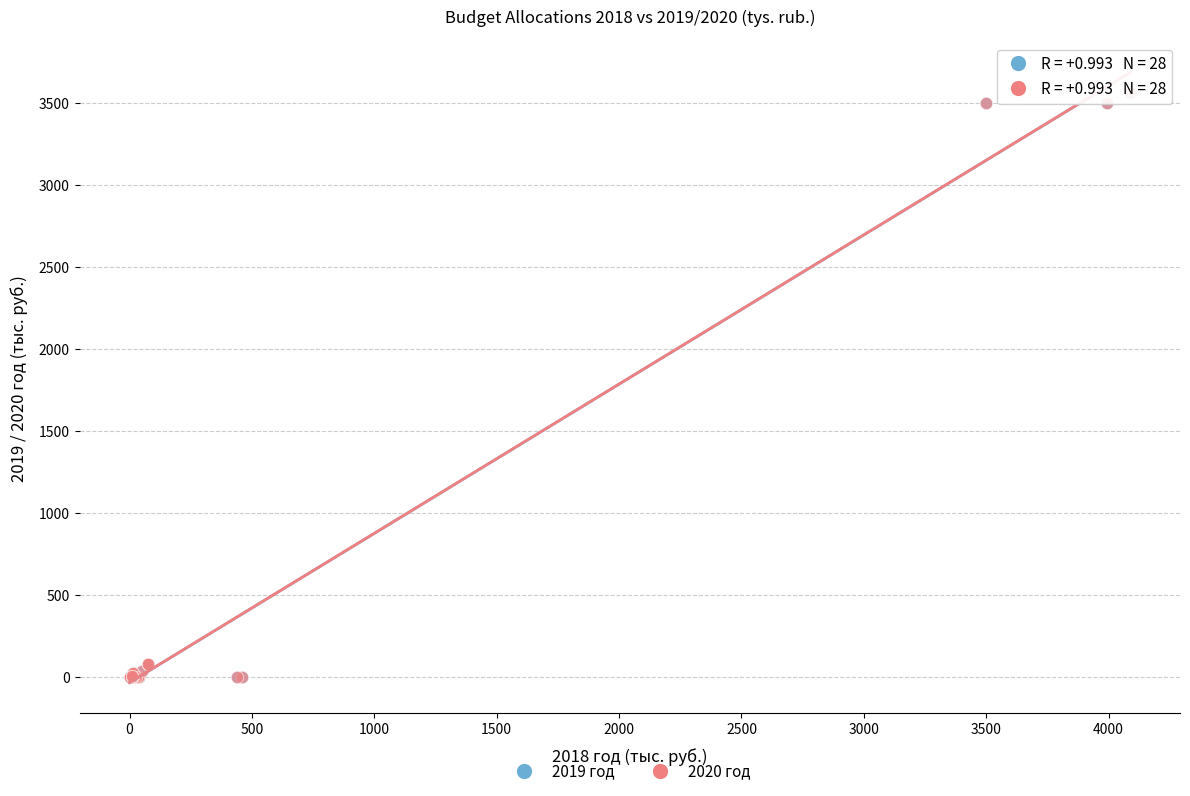

What are all the series names shown in the legend?

2019 год, 2020 год